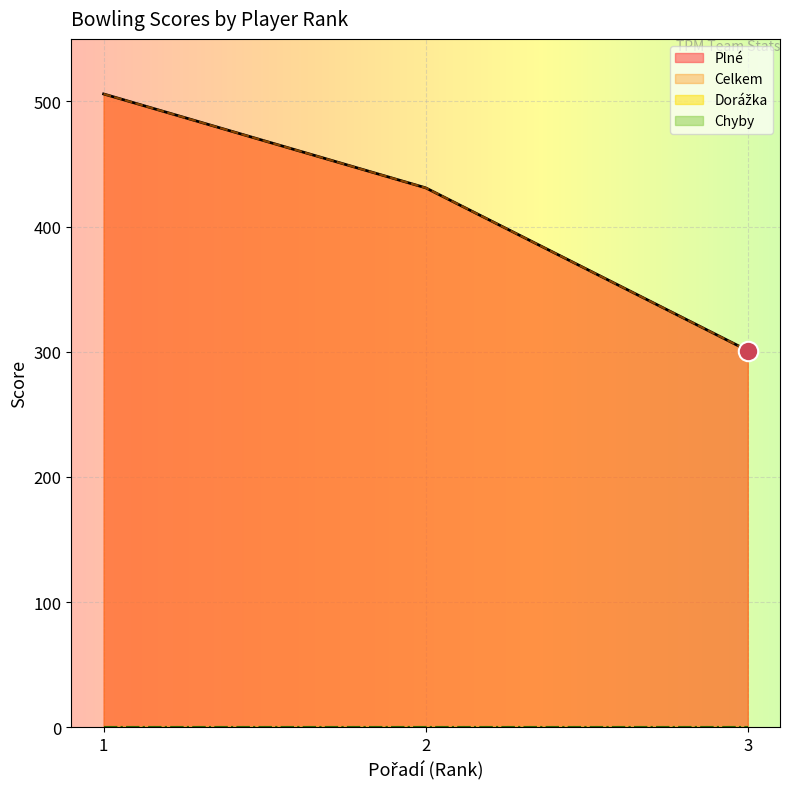

Which series has the largest range (max minus min)?

Plné